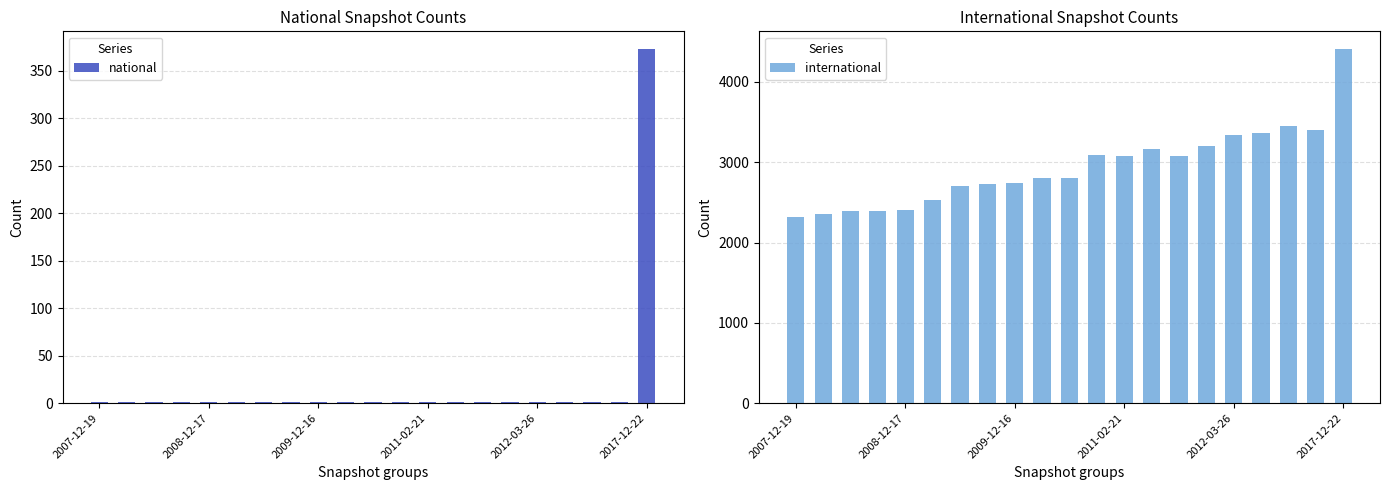

The value of national at 9 is 1. True or false?

True